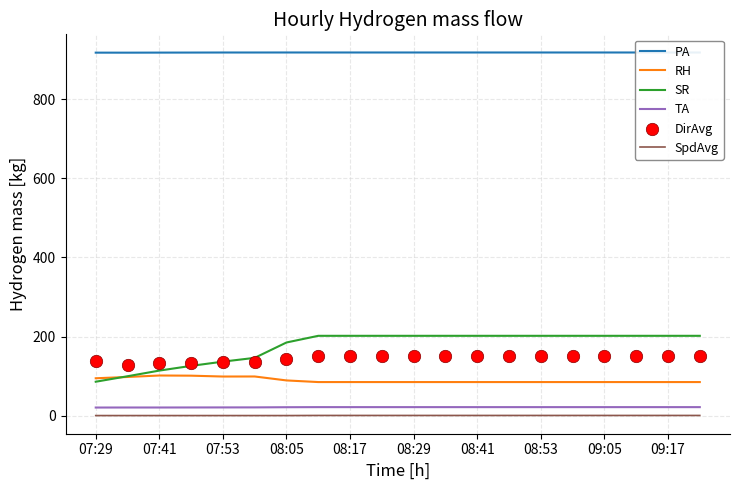

At how many categories does at least one series exceed 836?

20